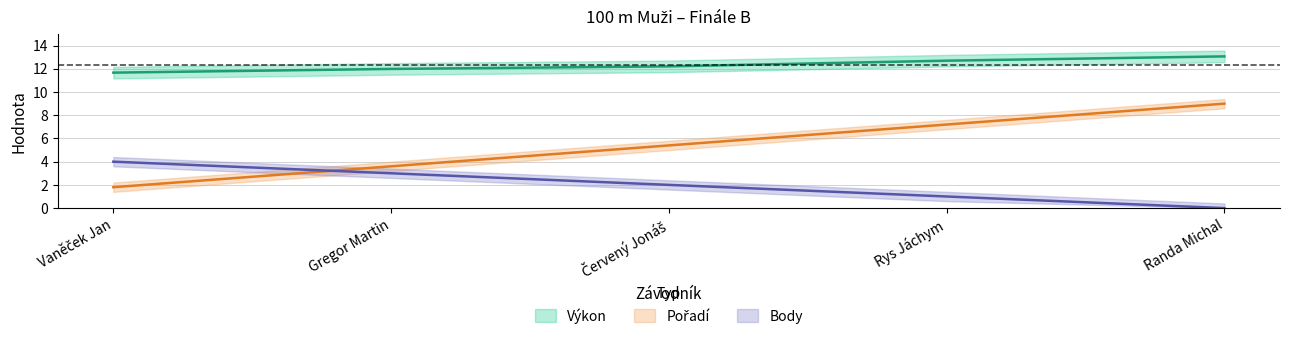

True or false: Body has more than 0 points higher than both neighbors.

False